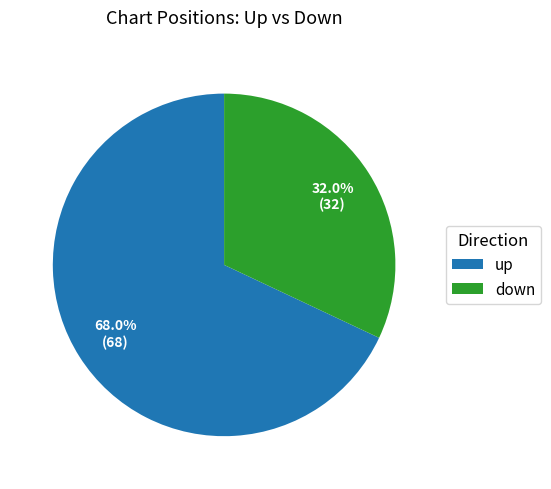

To the nearest percent, what percentage of the pie is down?

32%